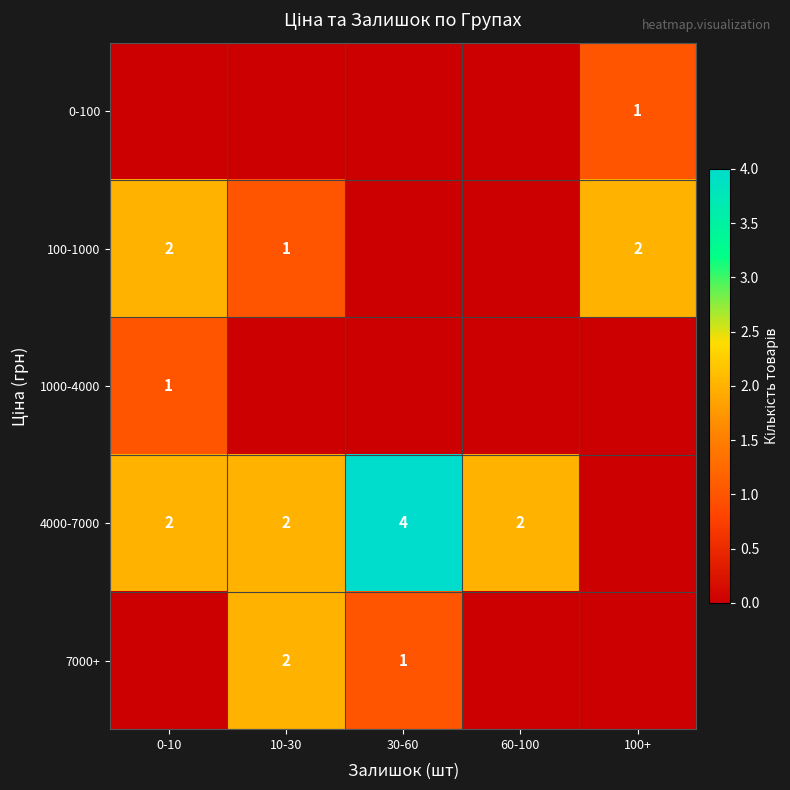

True or false: 100-1000 has a value of 2 at 100+.

True